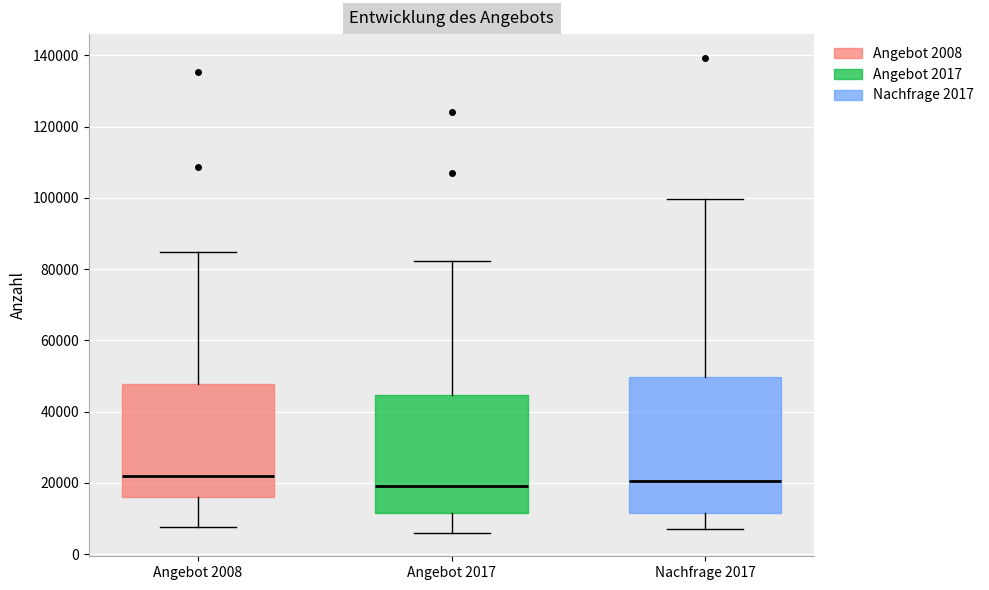

Which box is the tallest, from its lower edge to its upper edge?

Nachfrage 2017